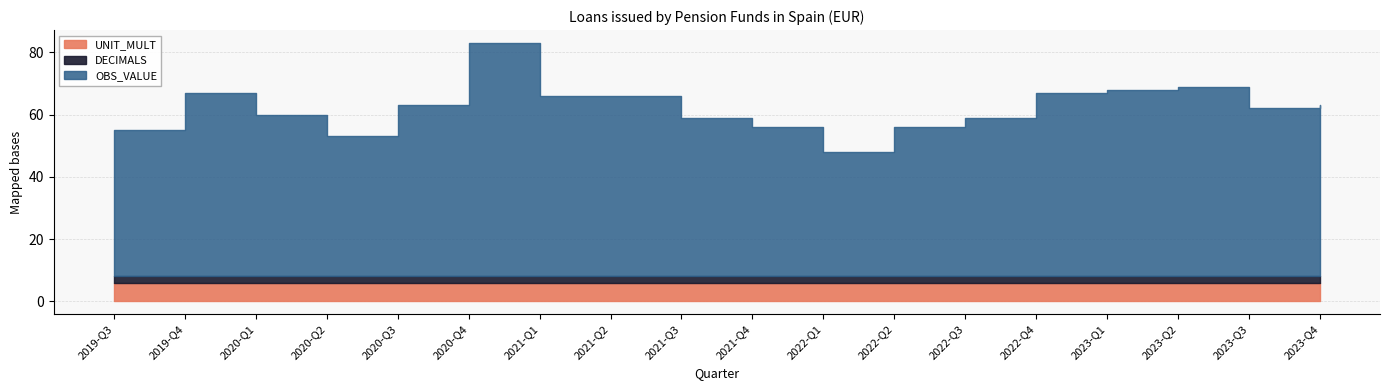

True or false: DECIMALS and UNIT_MULT intersect in this chart.

False